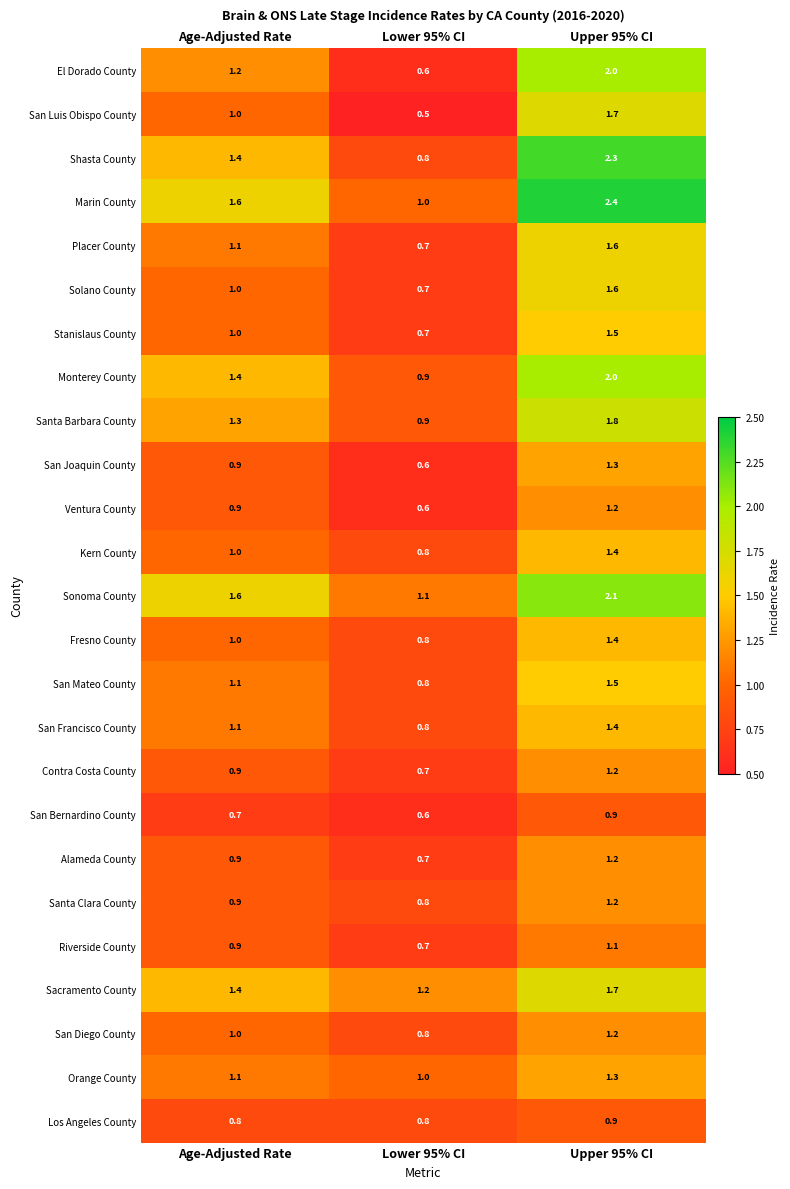

What is the difference between the maximum and minimum values in the Marin County series?

1.4